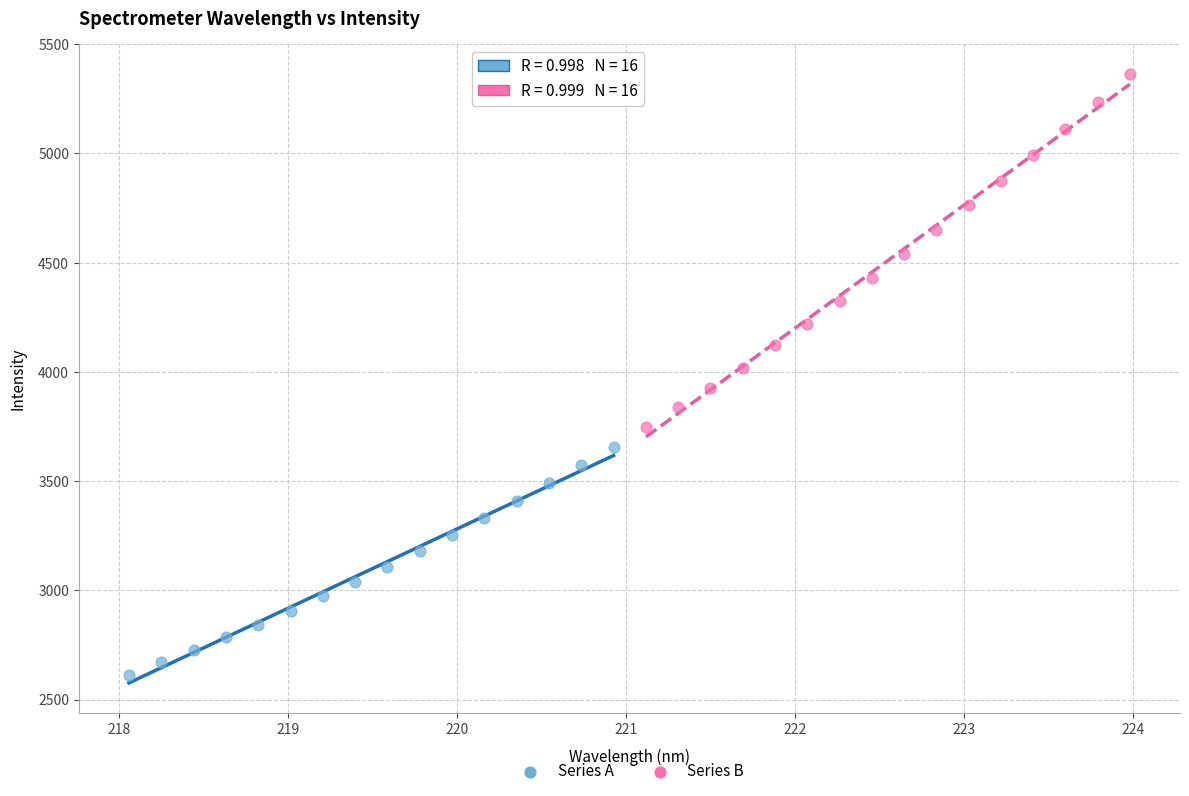

Which series contains the lowest Y value?

Series A